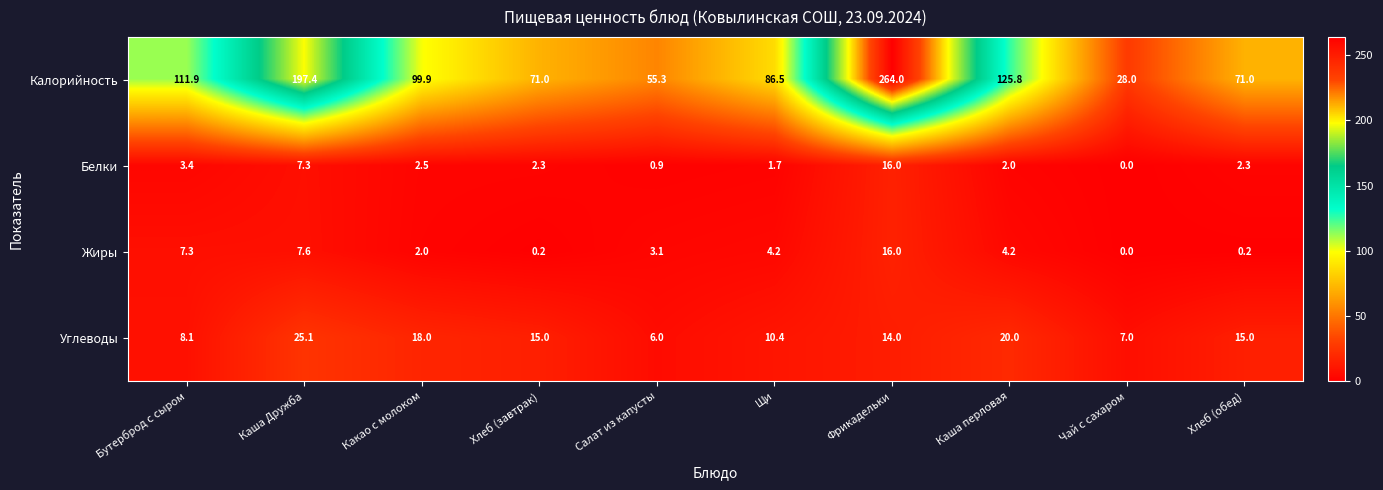

True or false: Жиры has a value of 4.2 at Щи.

True